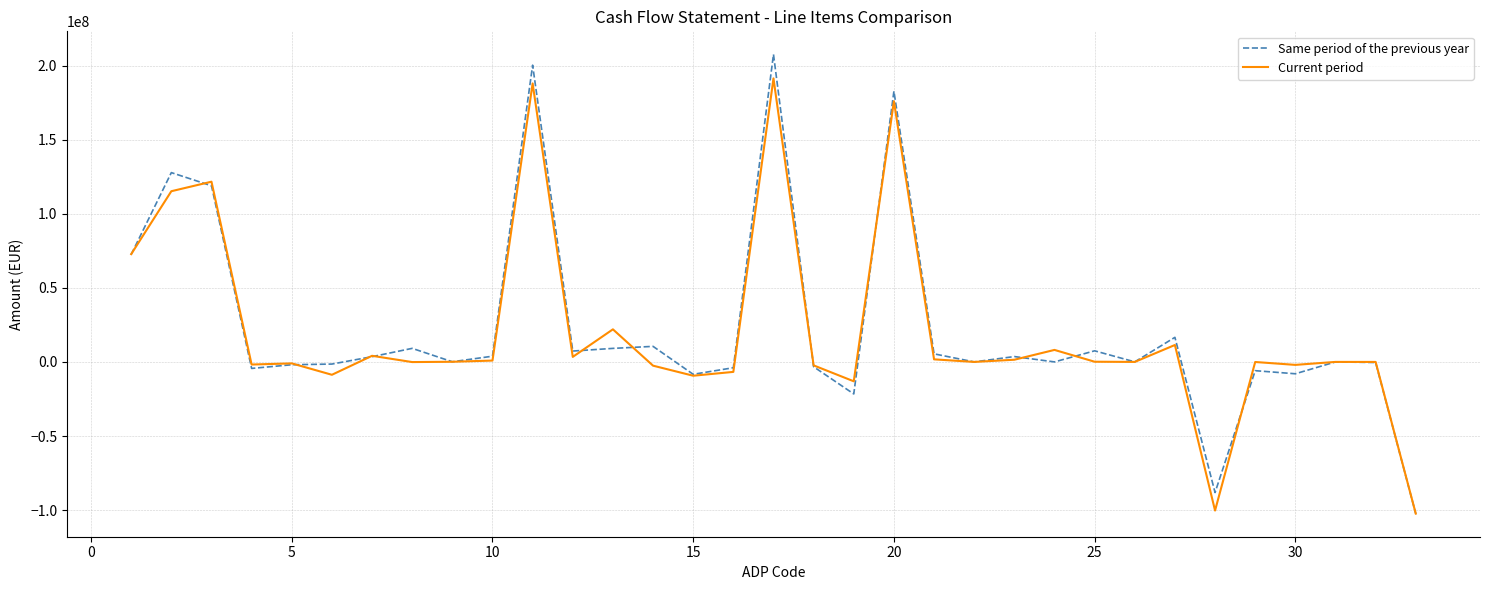

Rank the series by their maximum value, from highest to lowest.

Same period of the previous year, Current period